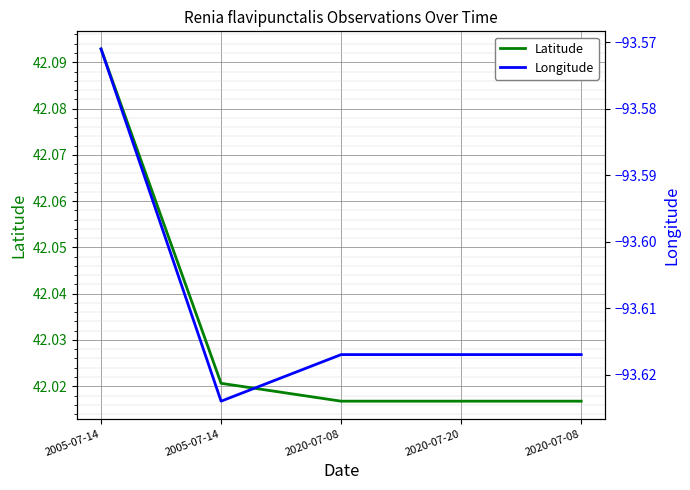

Which series changed the most between 2005-07-14 and 2020-07-20?

Latitude